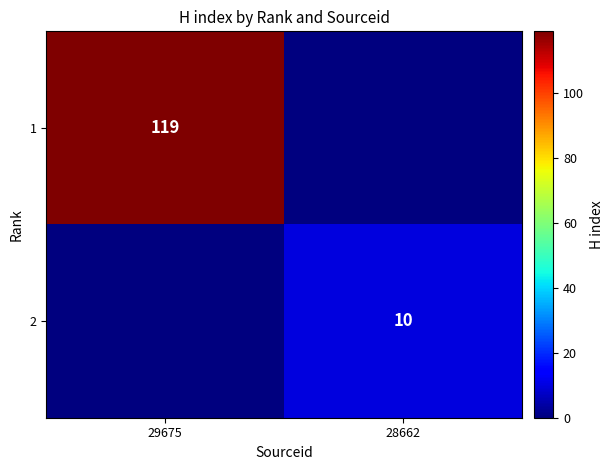

The value of 2 at 28662 is 16. True or false?

False